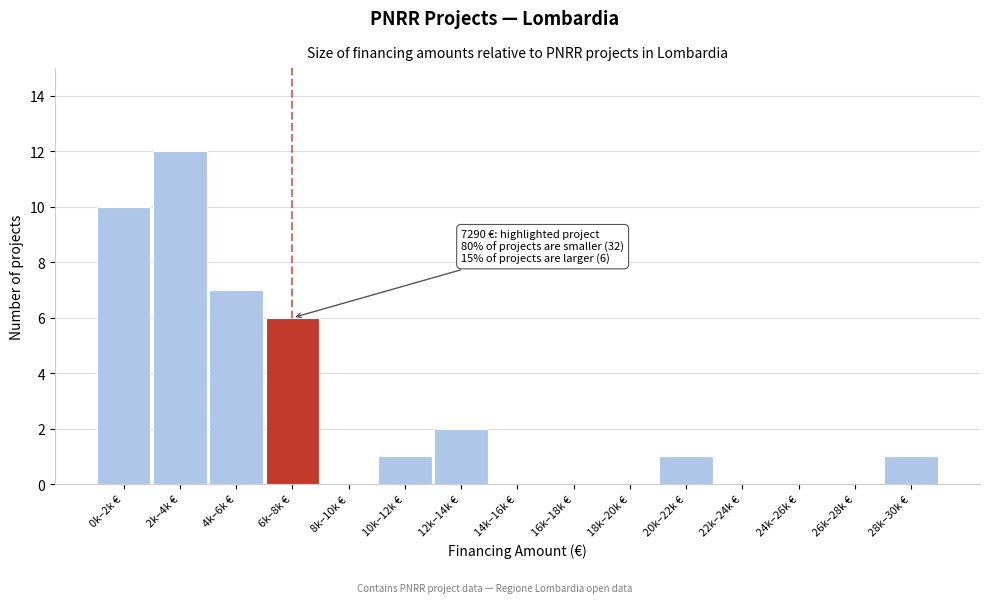

Reading right to left, list all the values displayed in this chart.

28k–30k €=1	26k–28k €=0	24k–26k €=0	22k–24k €=0	20k–22k €=1	18k–20k €=0	16k–18k €=0	14k–16k €=0	12k–14k €=2	10k–12k €=1	8k–10k €=0	6k–8k €=6	4k–6k €=7	2k–4k €=12	0k–2k €=10